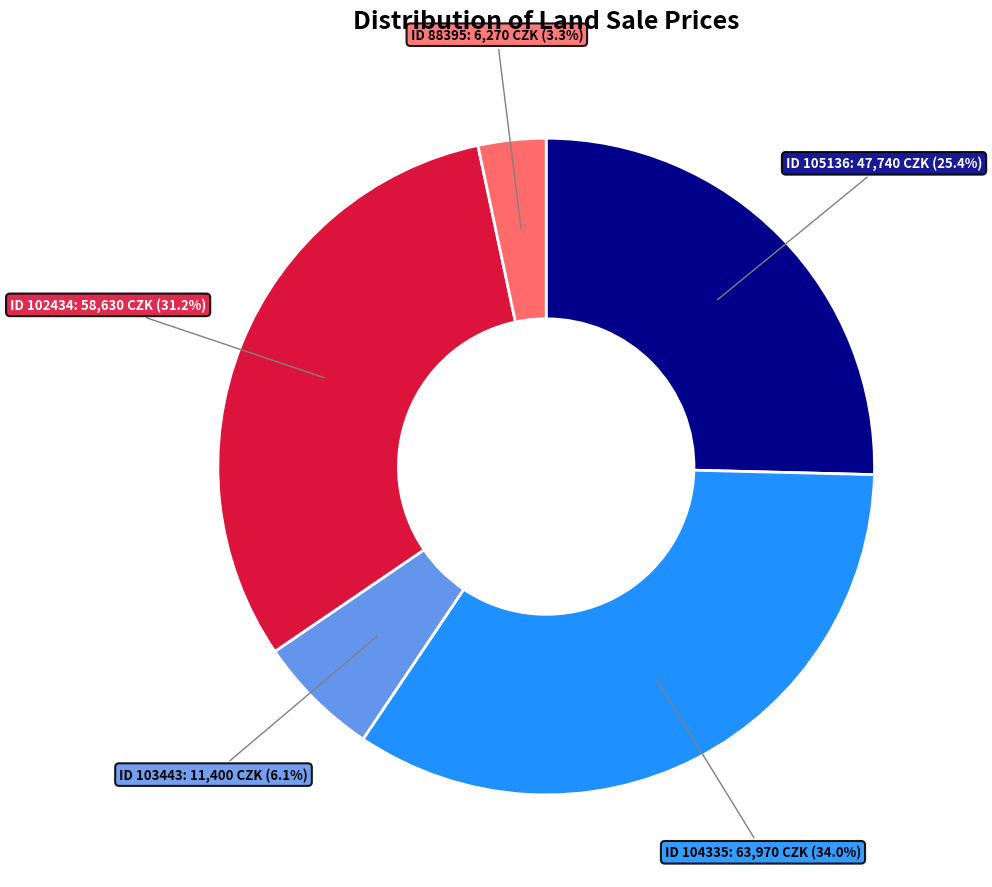

Does any single category account for the majority?

No